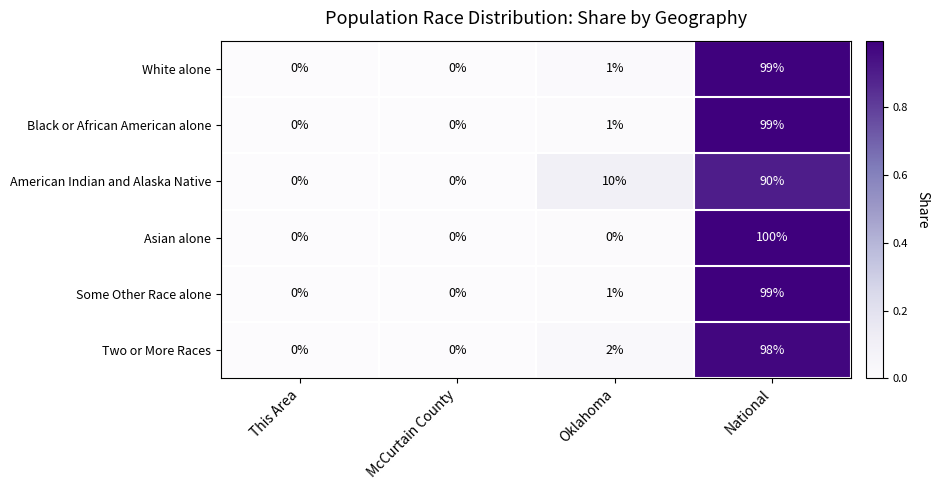

What is the difference between the American Indian and Alaska Native values at McCurtain County and National?

90